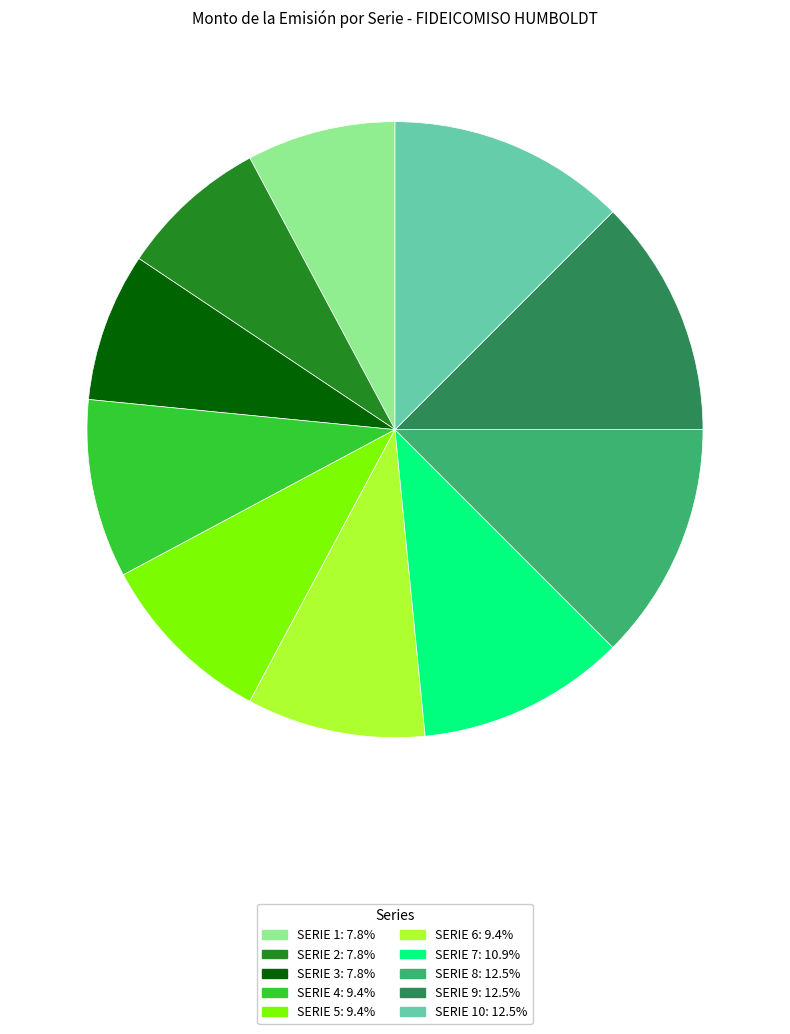

Is there a majority slice in this chart?

No